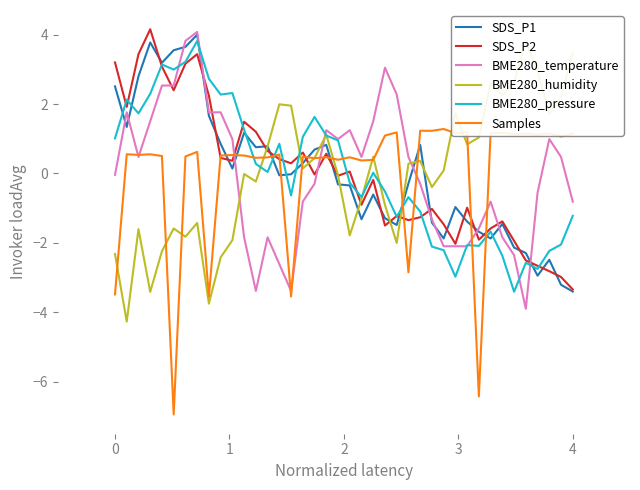

How many intersections are there between BME280_humidity and BME280_pressure?

7